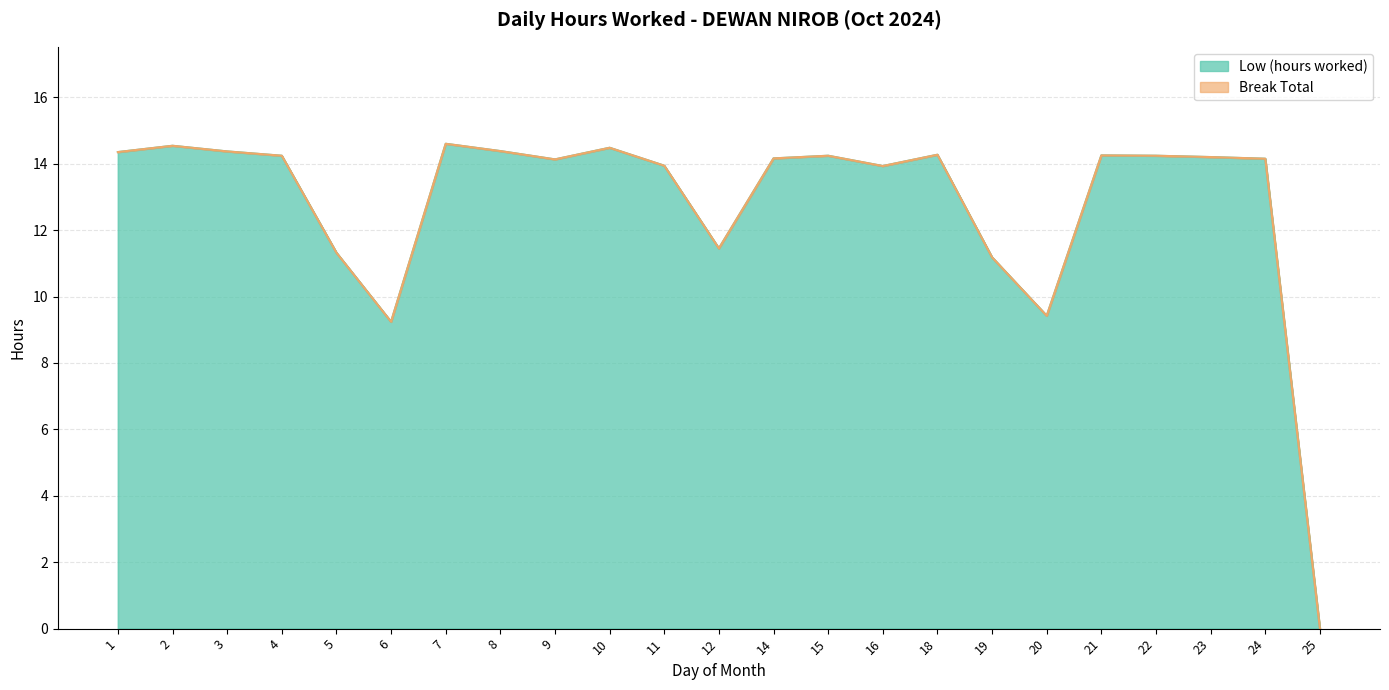

Which has a higher value, 19 or 21?

21